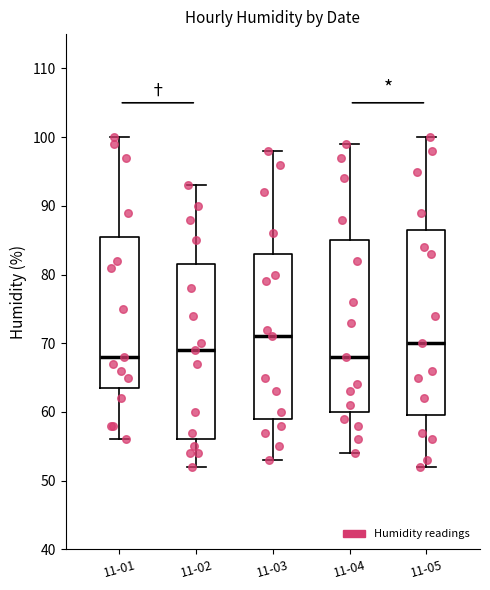

Which box has the highest median line?

11-03